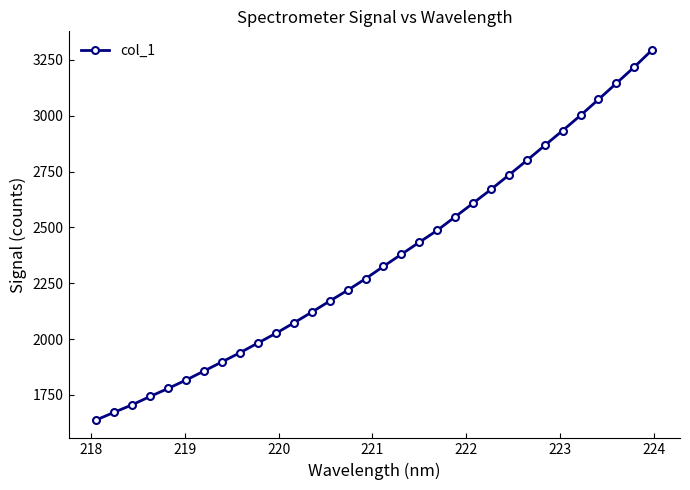

True or false: the data has more than 0 interior local peaks.

False